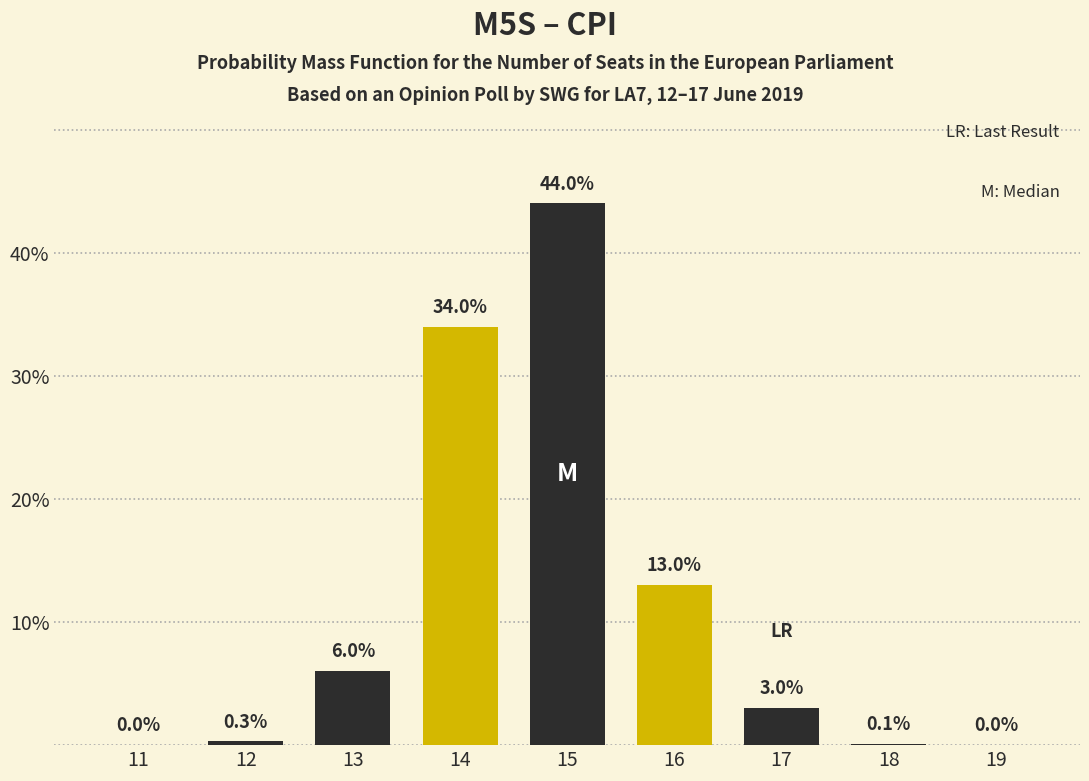

At which label does the data first exceed 3?

13